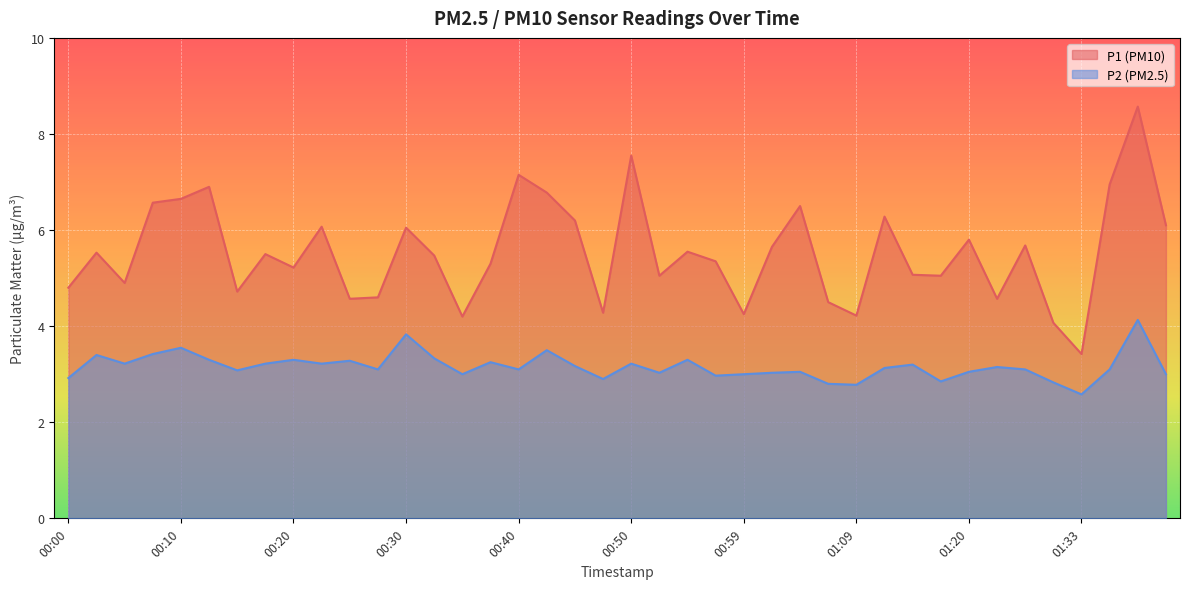

List the labels in order of P2 value, smallest first.

01:33, 01:09, 01:07, 01:30, 01:17, 00:47, 00:00, 00:57, 00:35, 00:59, 01:40, 00:52, 01:02, 01:04, 01:20, 00:15, 00:28, 00:40, 01:28, 01:35, 01:12, 01:26, 00:45, 01:15, 00:05, 00:18, 00:23, 00:50, 00:37, 00:25, 00:13, 00:20, 00:55, 00:33, 00:03, 00:08, 00:42, 00:10, 00:30, 01:38